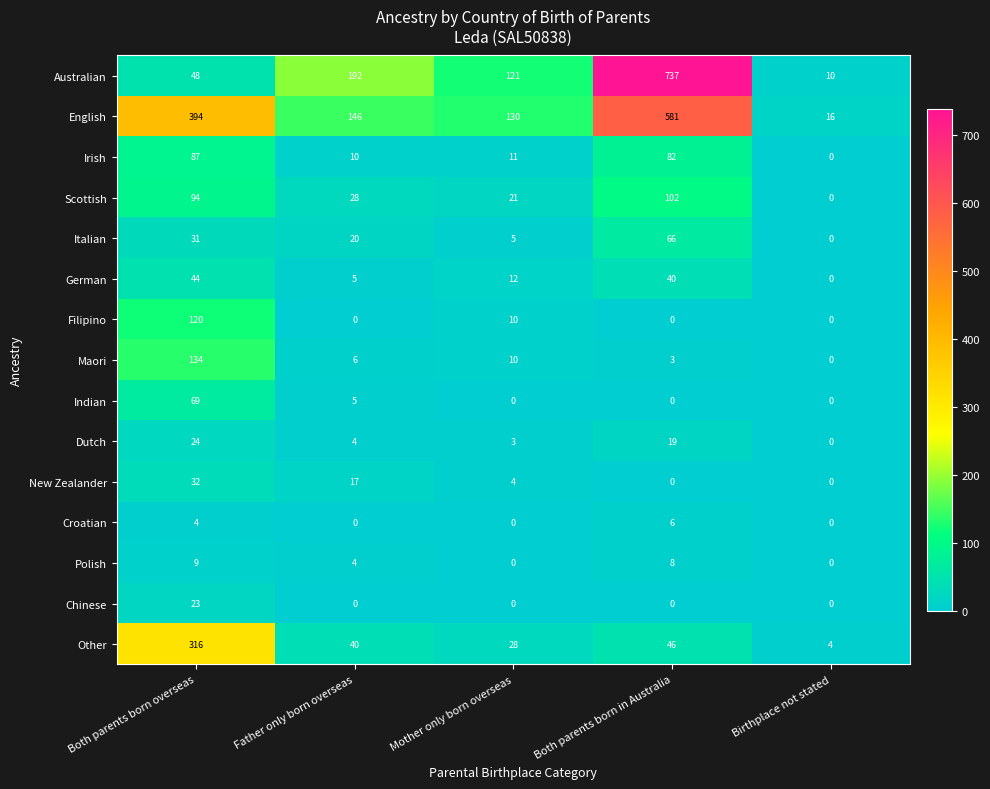

Is it true that German equals 40 at Both parents born in Australia?

True